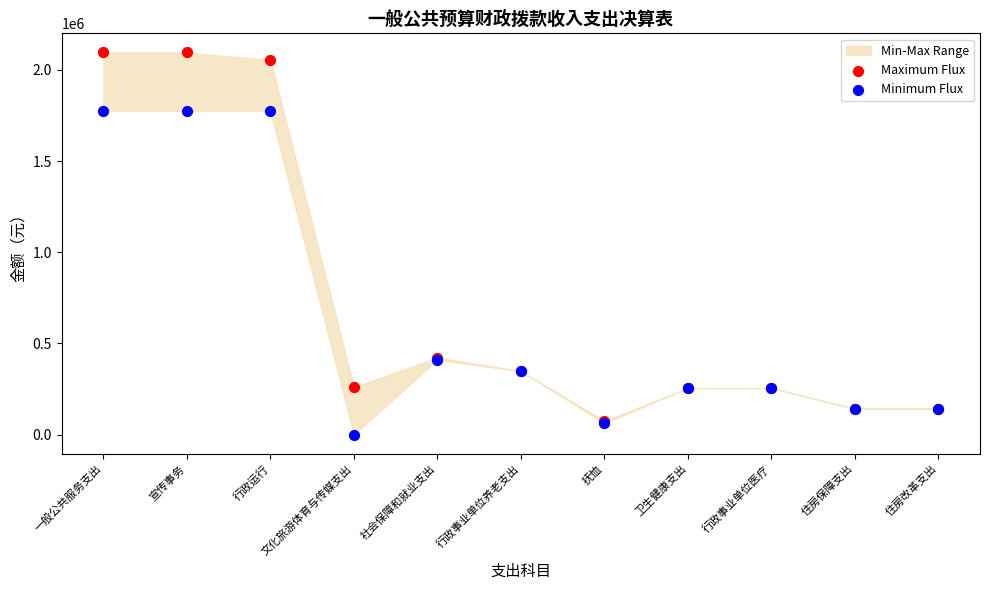

Which series reaches the minimum Y coordinate?

Minimum Flux